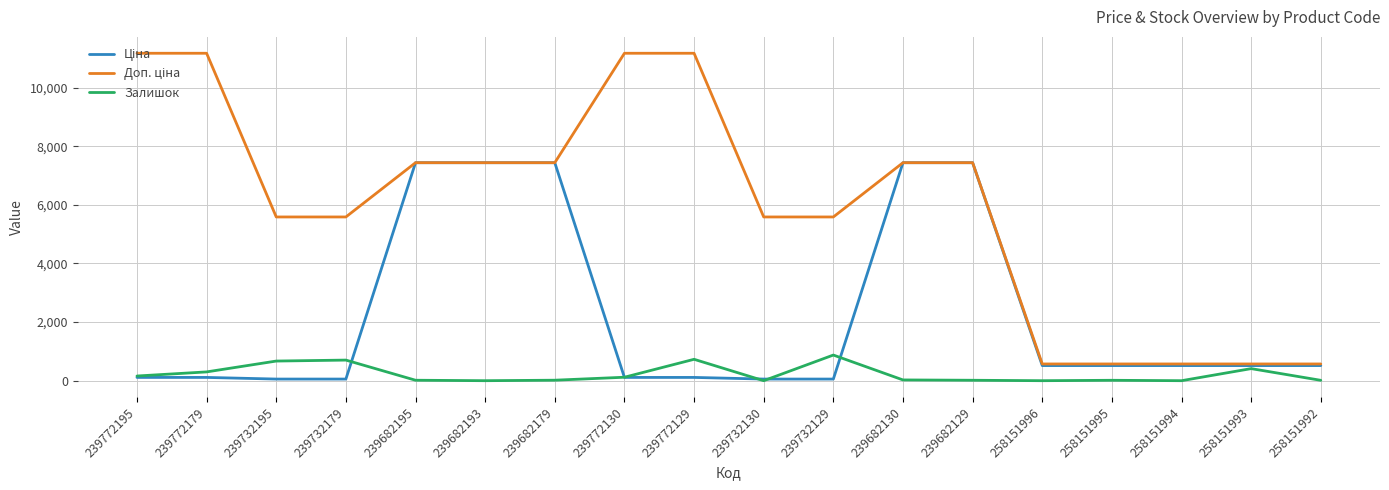

What is the highest value of the Залишок series?

875.0